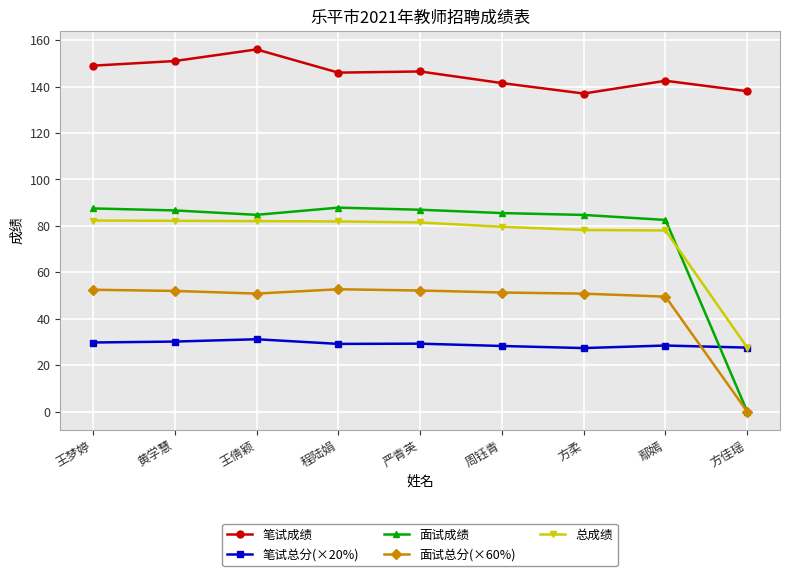

What is the total value across all series at 周钰青?

386.3